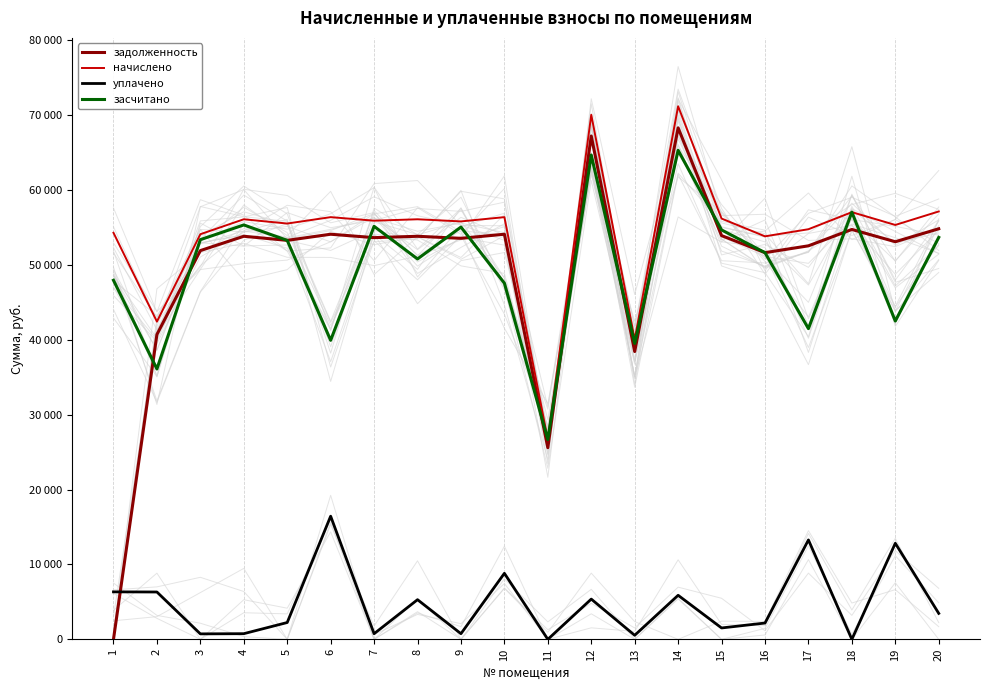

Reading left to right, extract all data points from this chart.

задолженность: 0.0	40695.4	51892.8	53805.1	53258.9	54077.8	53623.0	53804.6	53531.5	54077.8	25582.7	67188.0	38418.9	68280.0	53895.7	51620.2	52530.1	54715.0	53076.3	54806.1
начислено: 54271.8	42411.8	54081.6	56074.6	55505.3	56358.7	55884.8	56074.1	55789.4	56358.7	26661.8	70021.9	40039.4	71160.0	56169.0	53797.4	54745.8	57022.9	55315.0	57117.8
уплачено: 6338.7	6320.6	729.6	756.5	2246.4	16441.9	753.9	5295.4	752.6	8814.9	0.0	5372.6	540.2	5881.0	1520.0	2177.3	13271.0	0.0	12826.0	3465.0
засчитано: 47933.1	36091.3	53352.0	55318.1	53258.9	39916.8	55130.9	50778.7	55036.8	47543.8	26661.8	64649.3	39499.2	65279.0	54649.0	51620.2	41474.8	57022.9	42489.0	53652.8